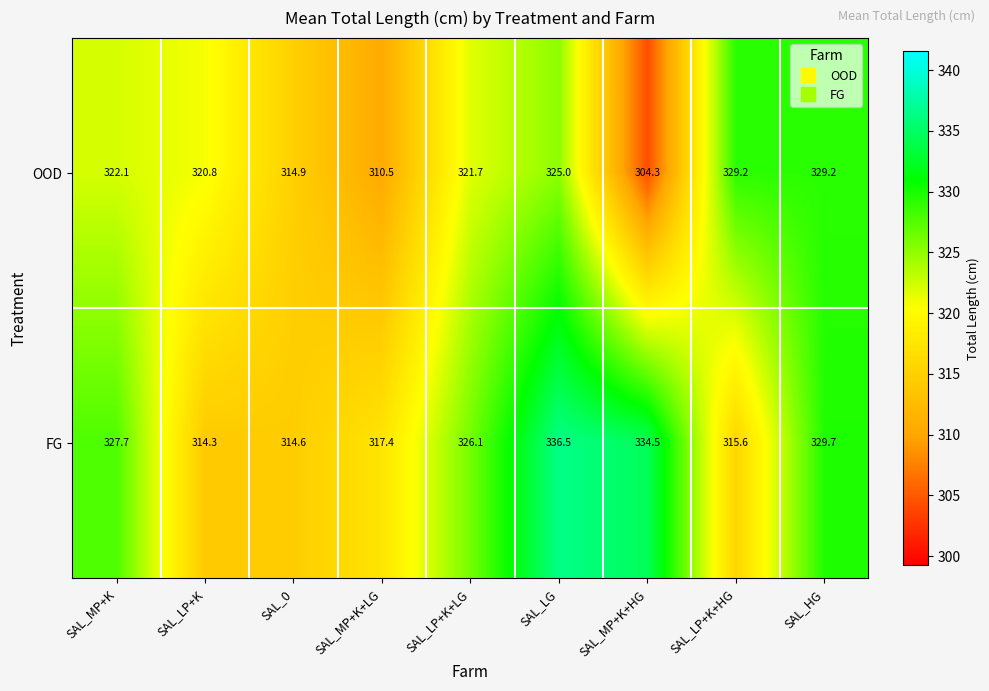

How many distinct data groups are displayed?

2